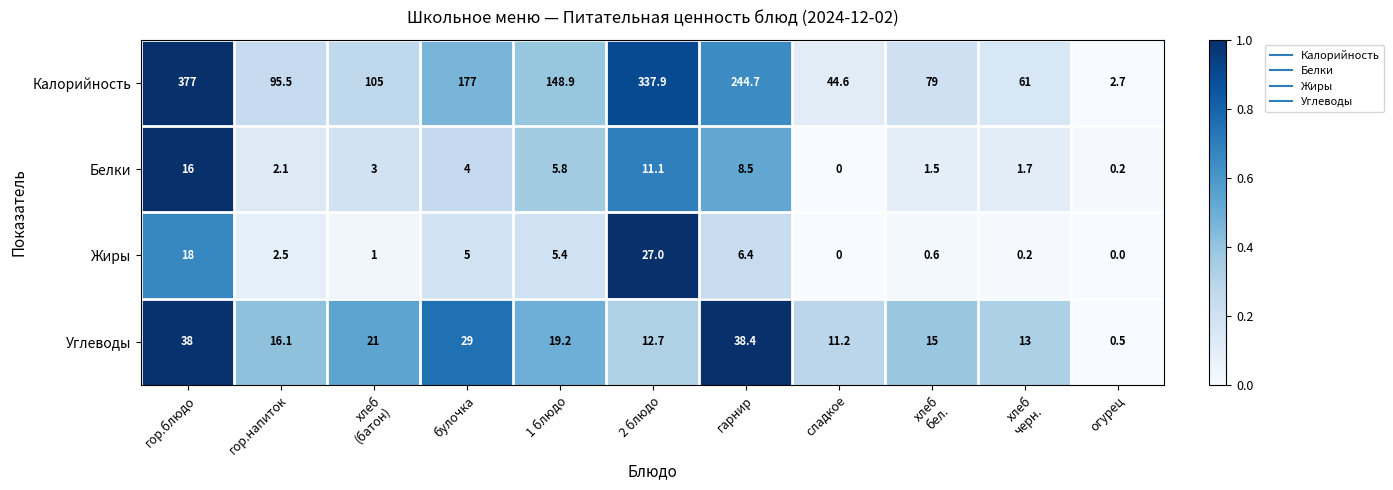

Which series has the widest spread of values?

Калорийность